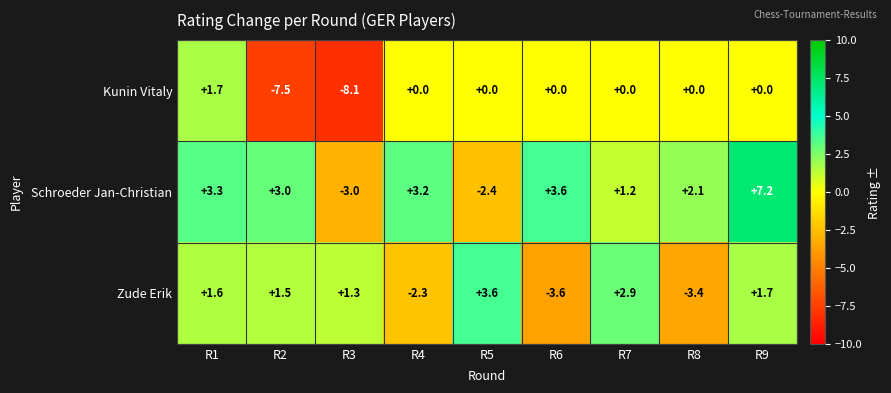

Is it true that Schroeder Jan-Christian equals 7.2 at R9?

True